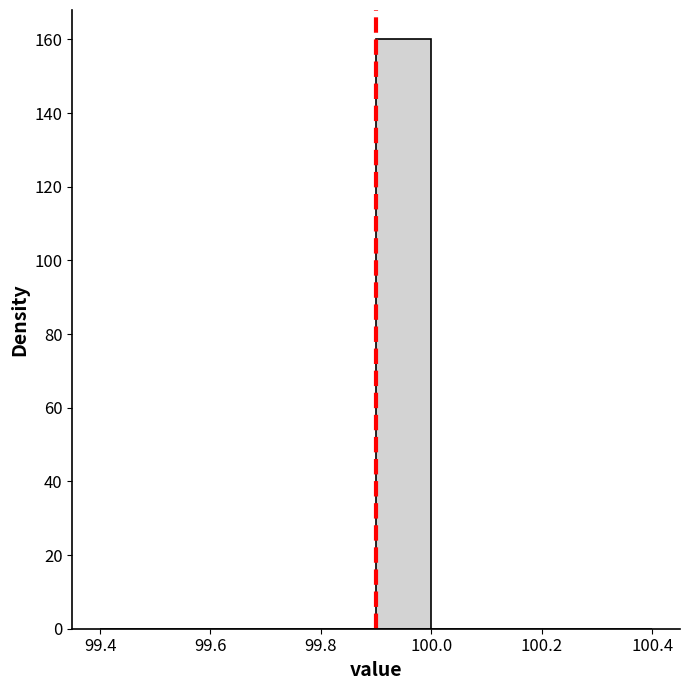

What is the height of the bar covering 99.9 to 100.0 on the x-axis? The values are not printed on the chart, so give them approximately, as read against the axis.

160